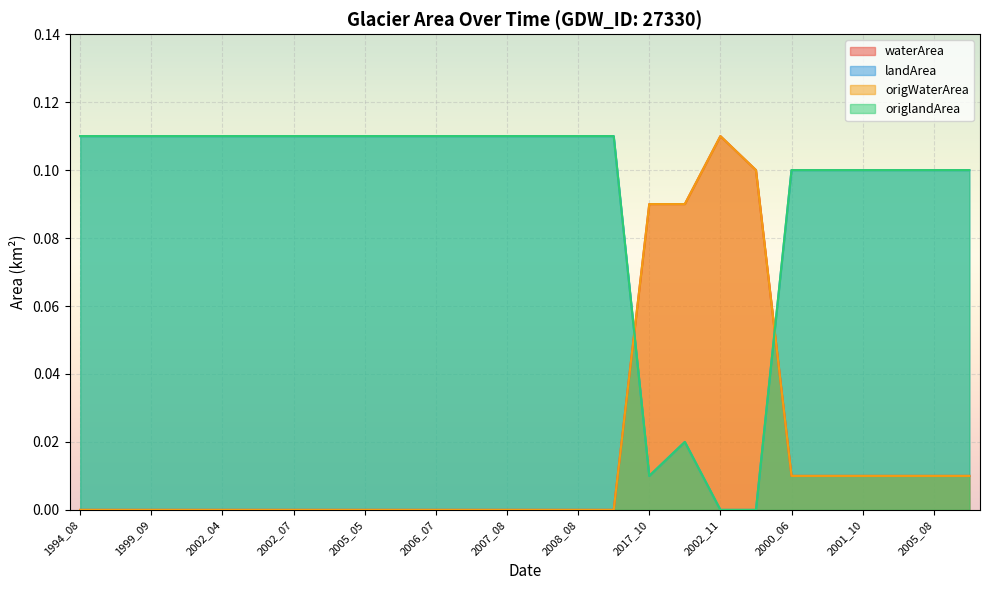

Between 1994_08 and 2004_06, which series saw the biggest shift?

waterArea